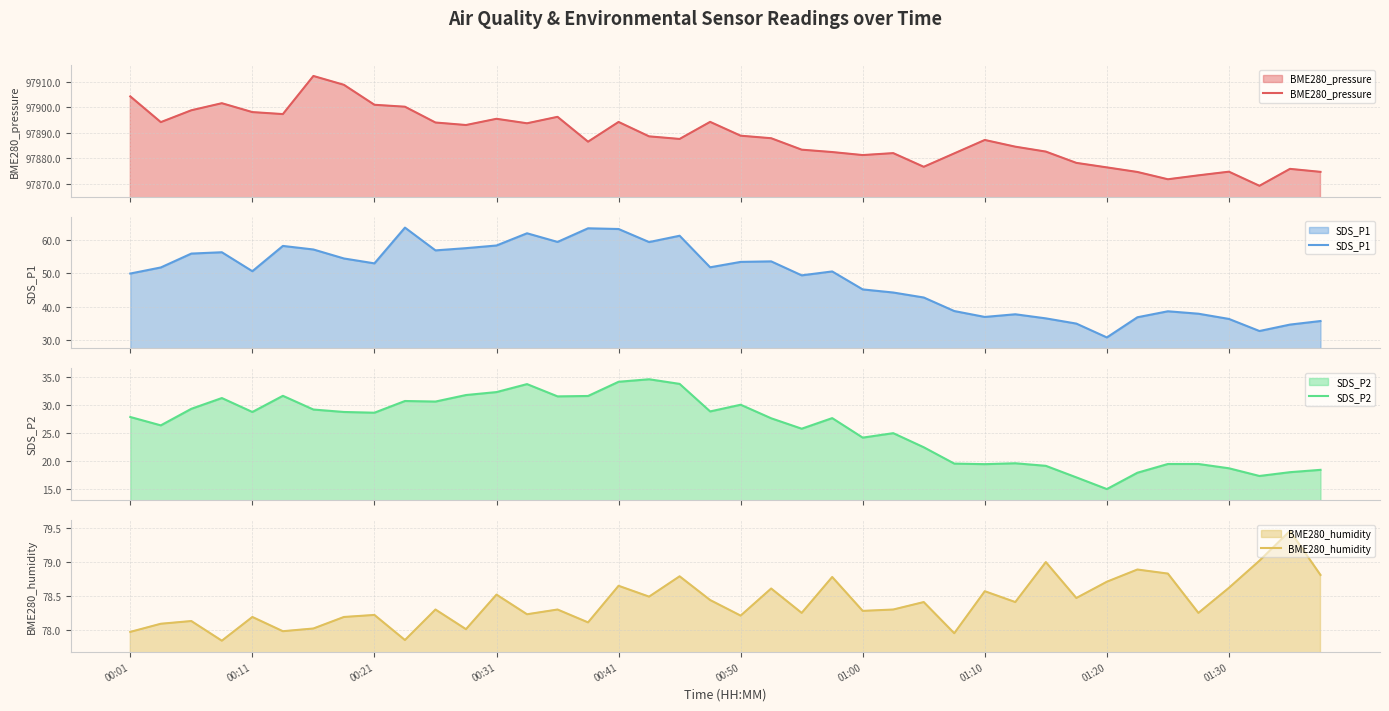

Is it true that BME280_humidity equals 78.2 at 00:11?

True